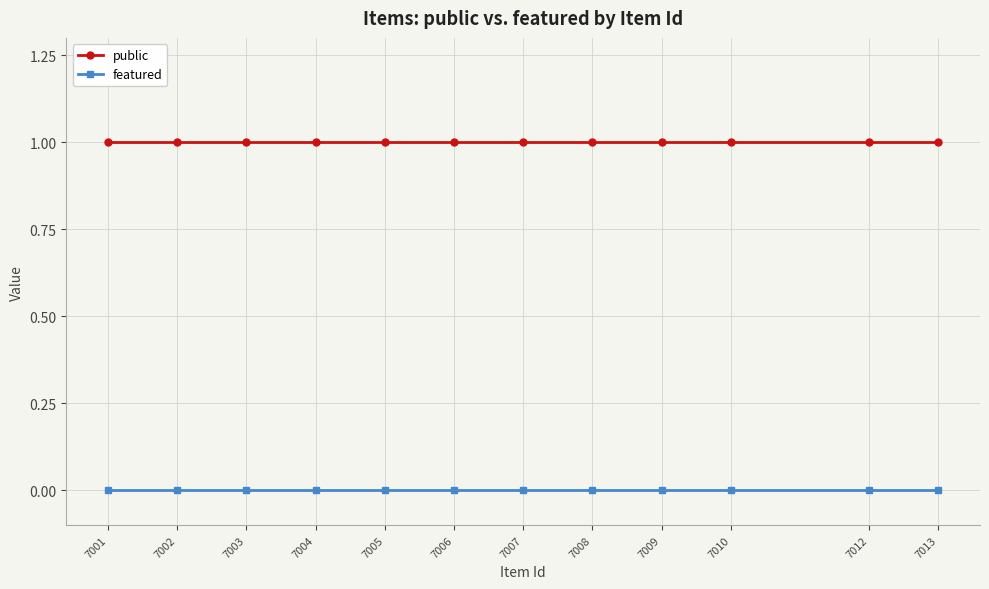

How many lines are shown in the chart?

2